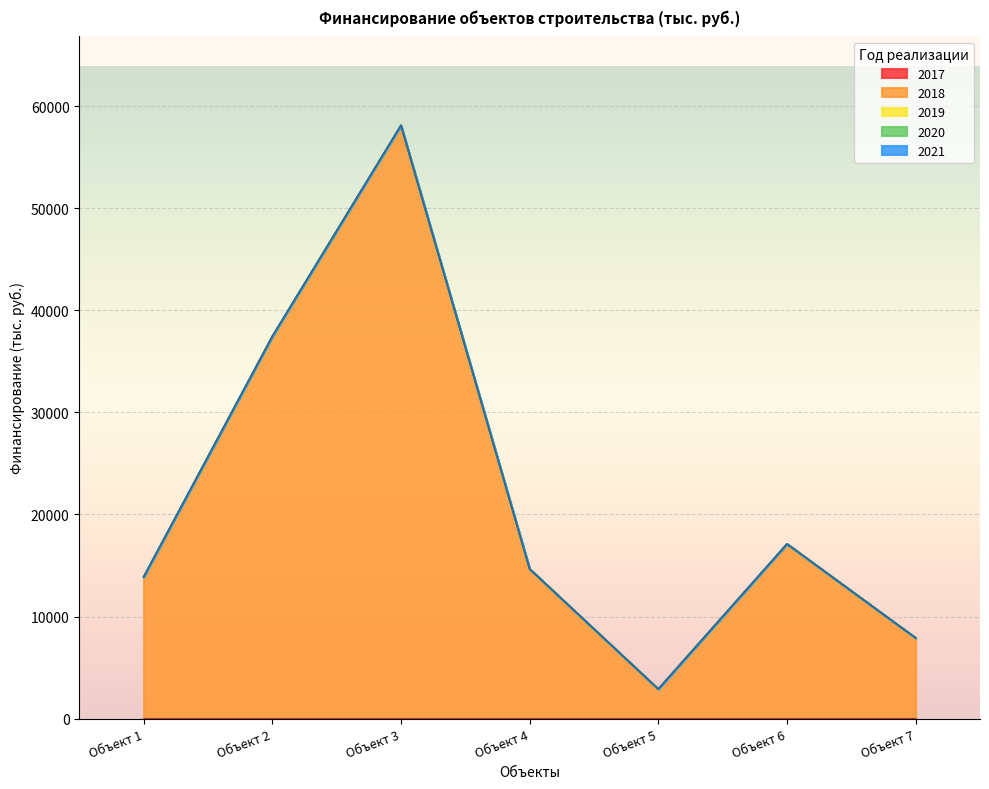

At Объект 7, list the series in order from largest to smallest.

2018, 2017, 2019, 2020, 2021